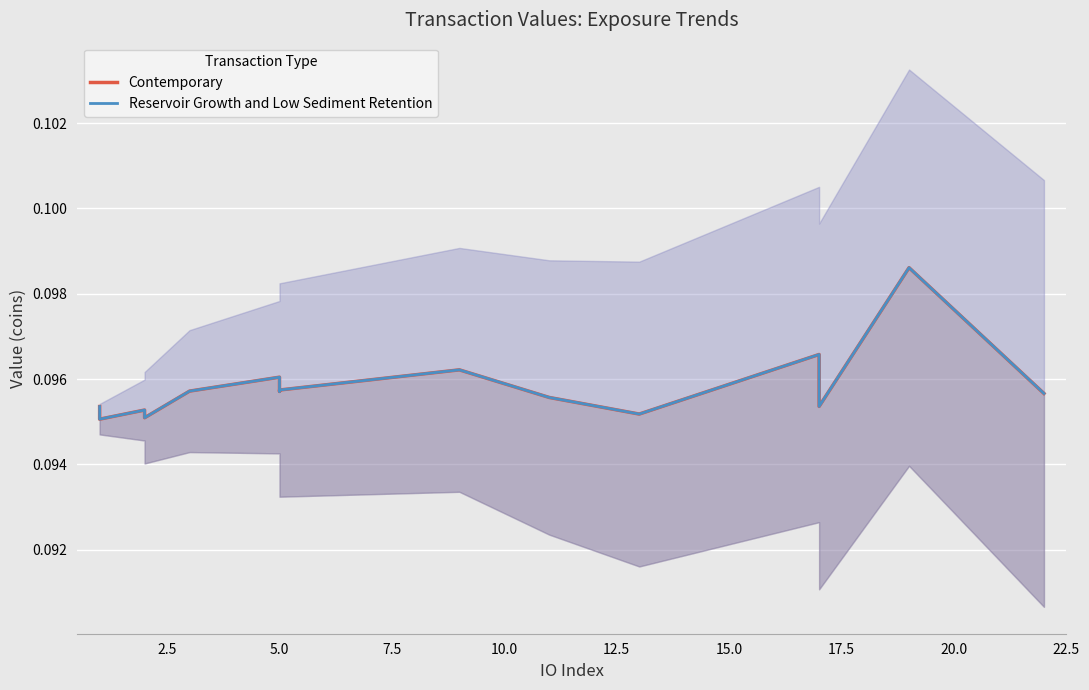

Count the number of data series in this chart.

2